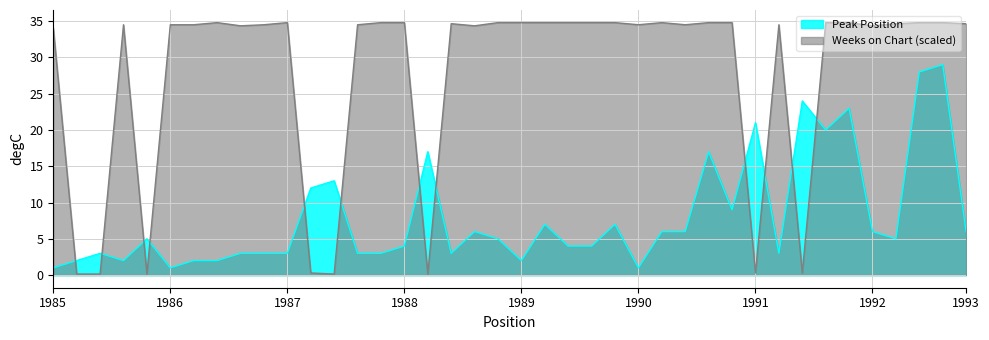

Between 19 and 35, which is larger?

35